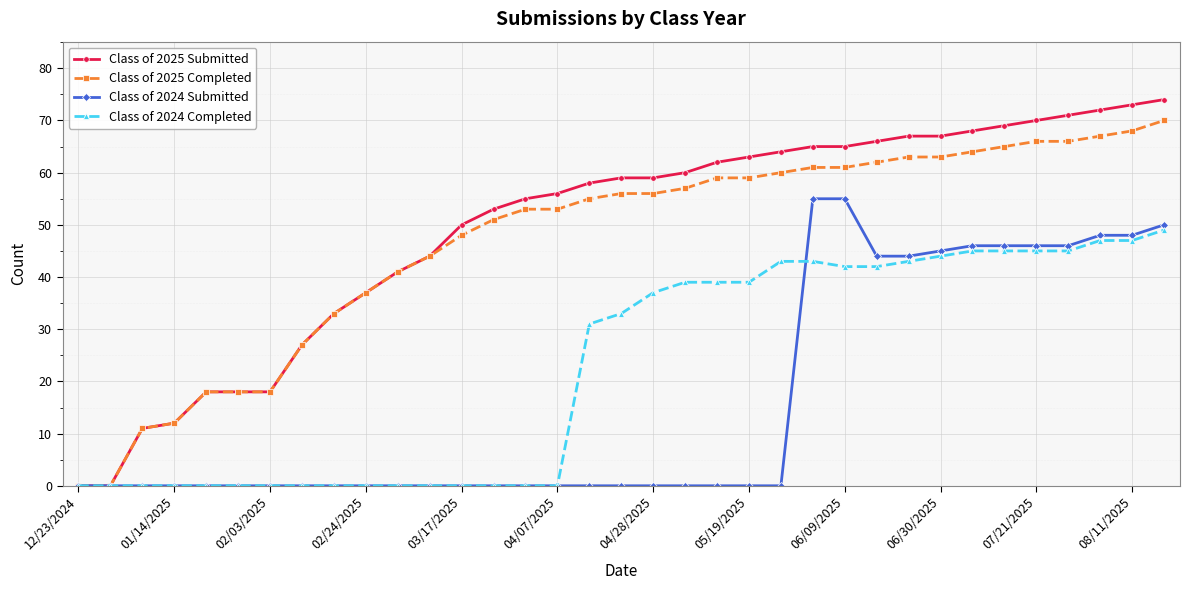

What is the value of the Class of 2025 Submitted point at the 19th from the left?

59